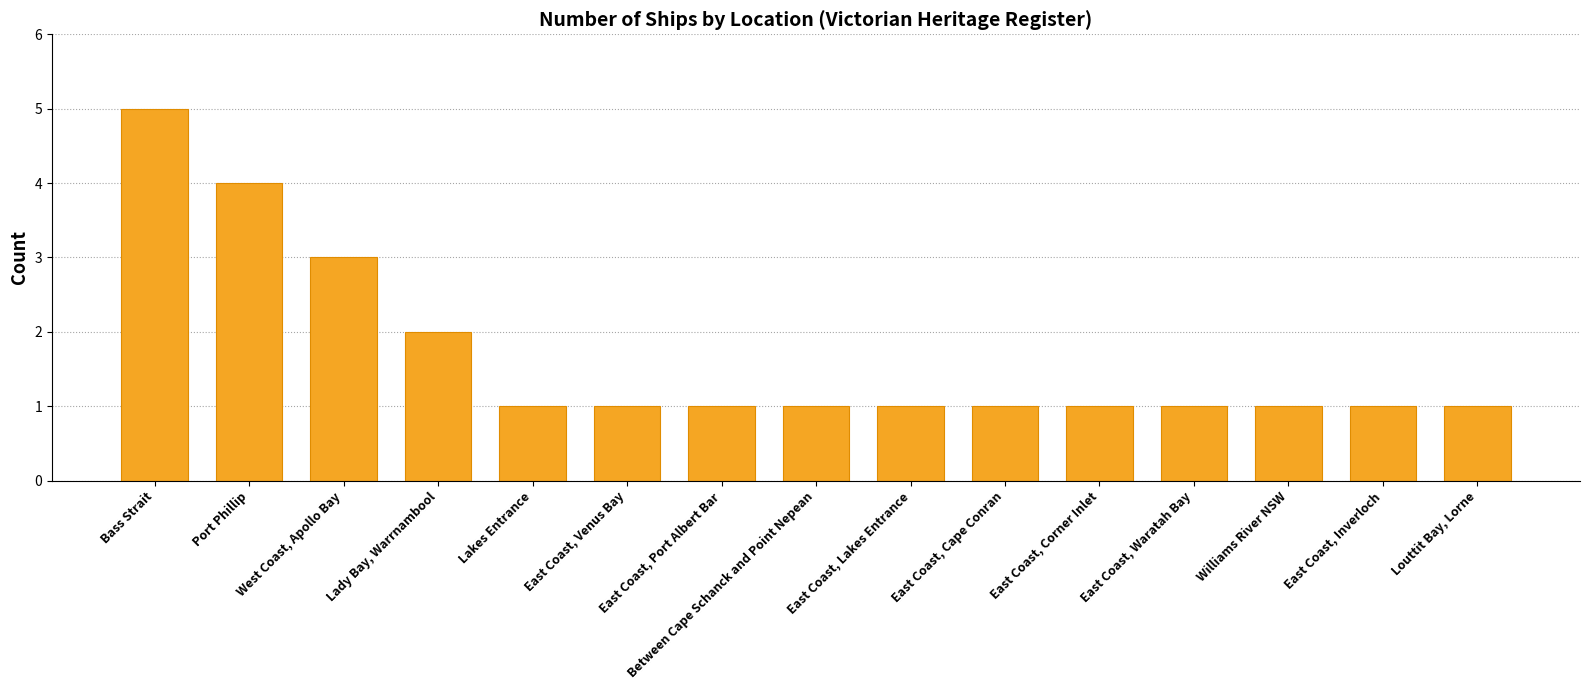

What is the sum of all values?

25